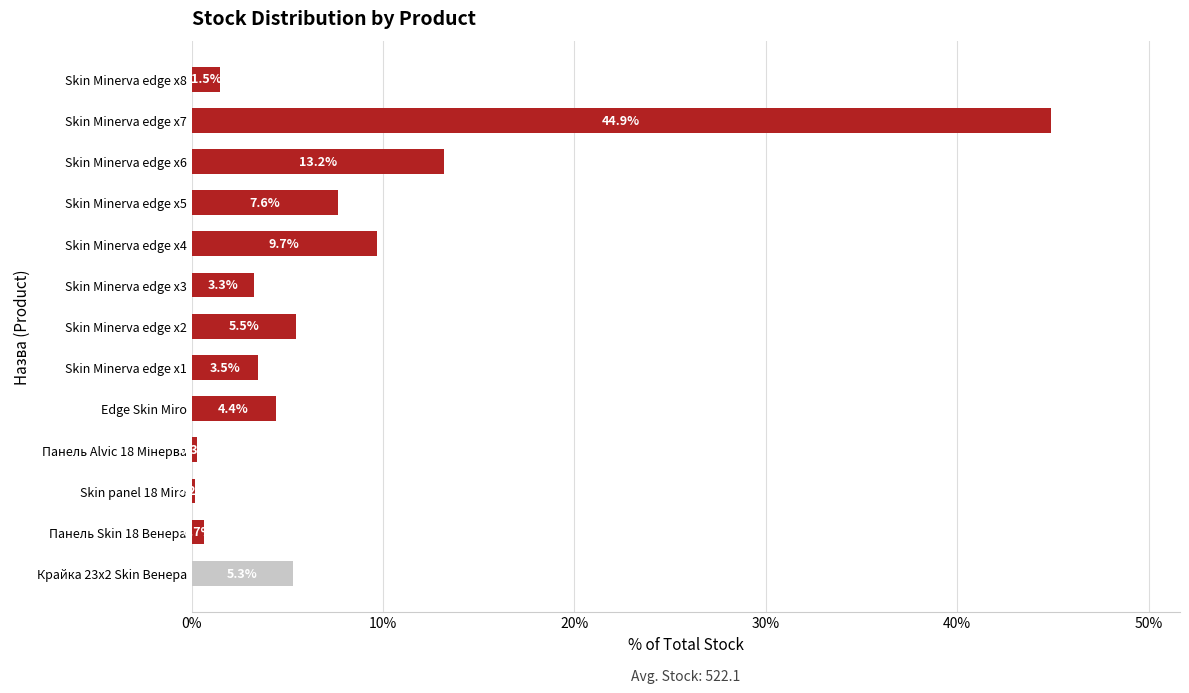

Reading top to bottom, what are all the values shown in this chart?

1.5	44.9	13.2	7.6	9.7	3.3	5.5	3.5	4.4	0.3	0.2	0.7	5.3